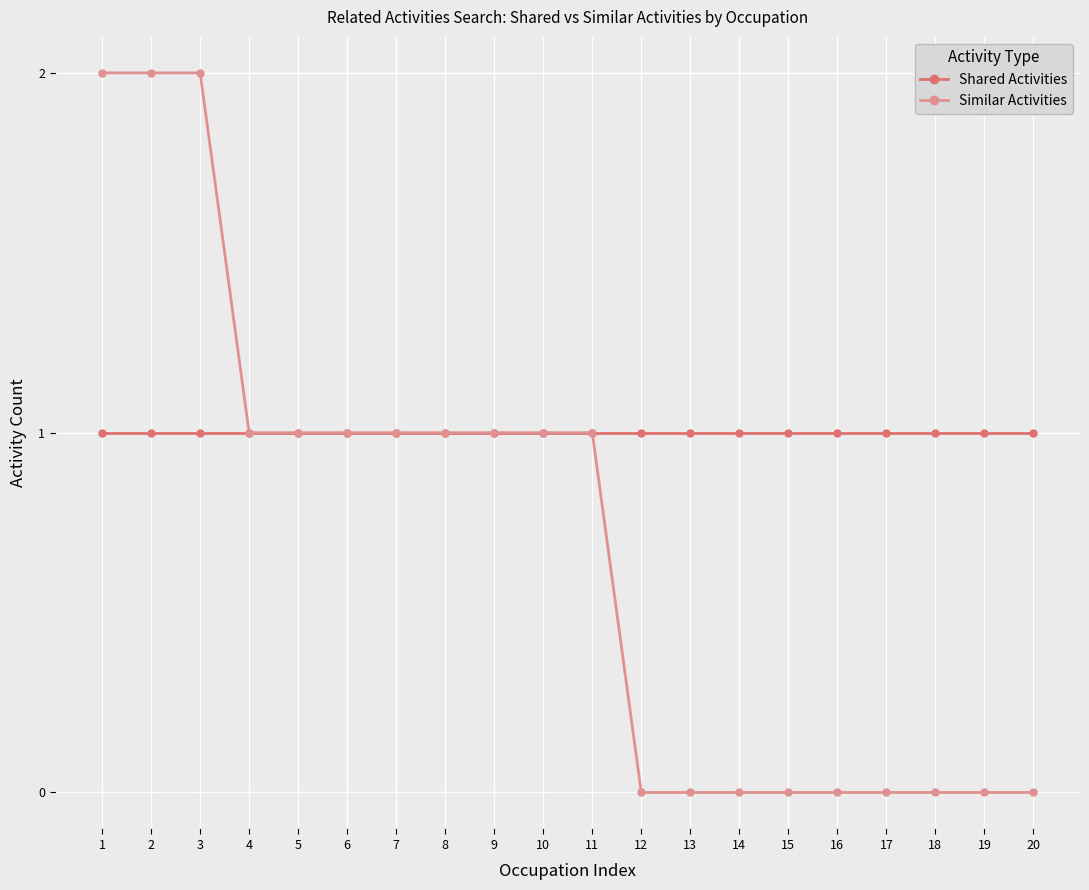

Which series changed the most between 2 and 12?

Similar Activities